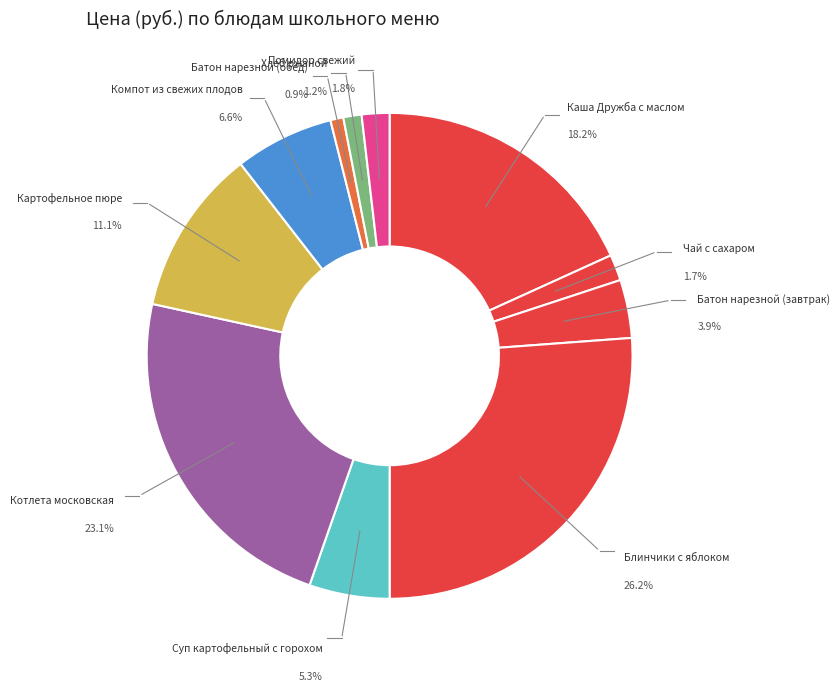

To the nearest percent, what is the combined percentage of Батон нарезной (завтрак) and Суп картофельный с горохом?

9%